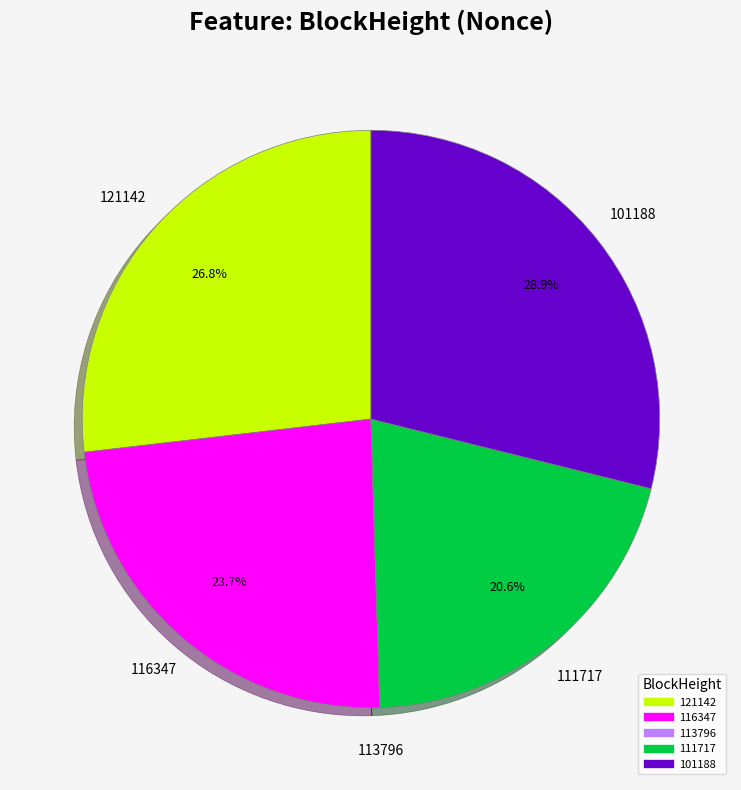

Is there any slice that represents more than half of the pie?

No